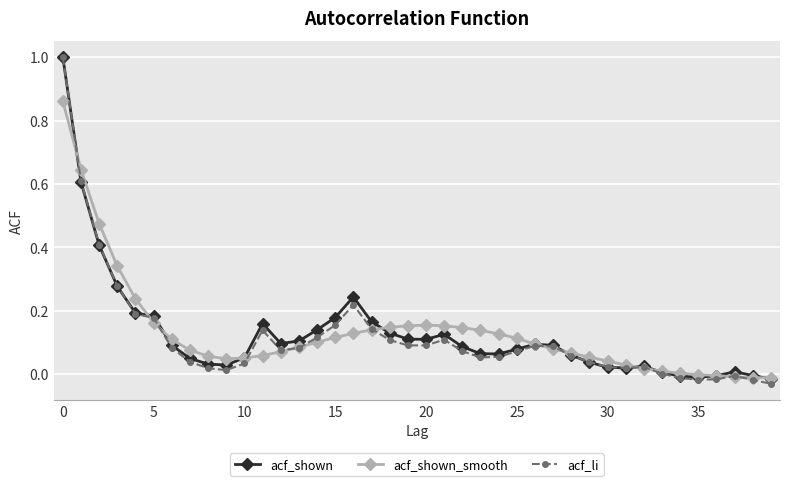

What is the highest value of the acf_shown series?

1.0